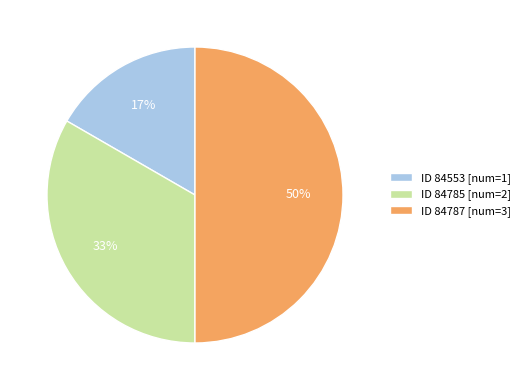

What percentage is the ID 84787 [num=3] slice, to the nearest percent?

50%